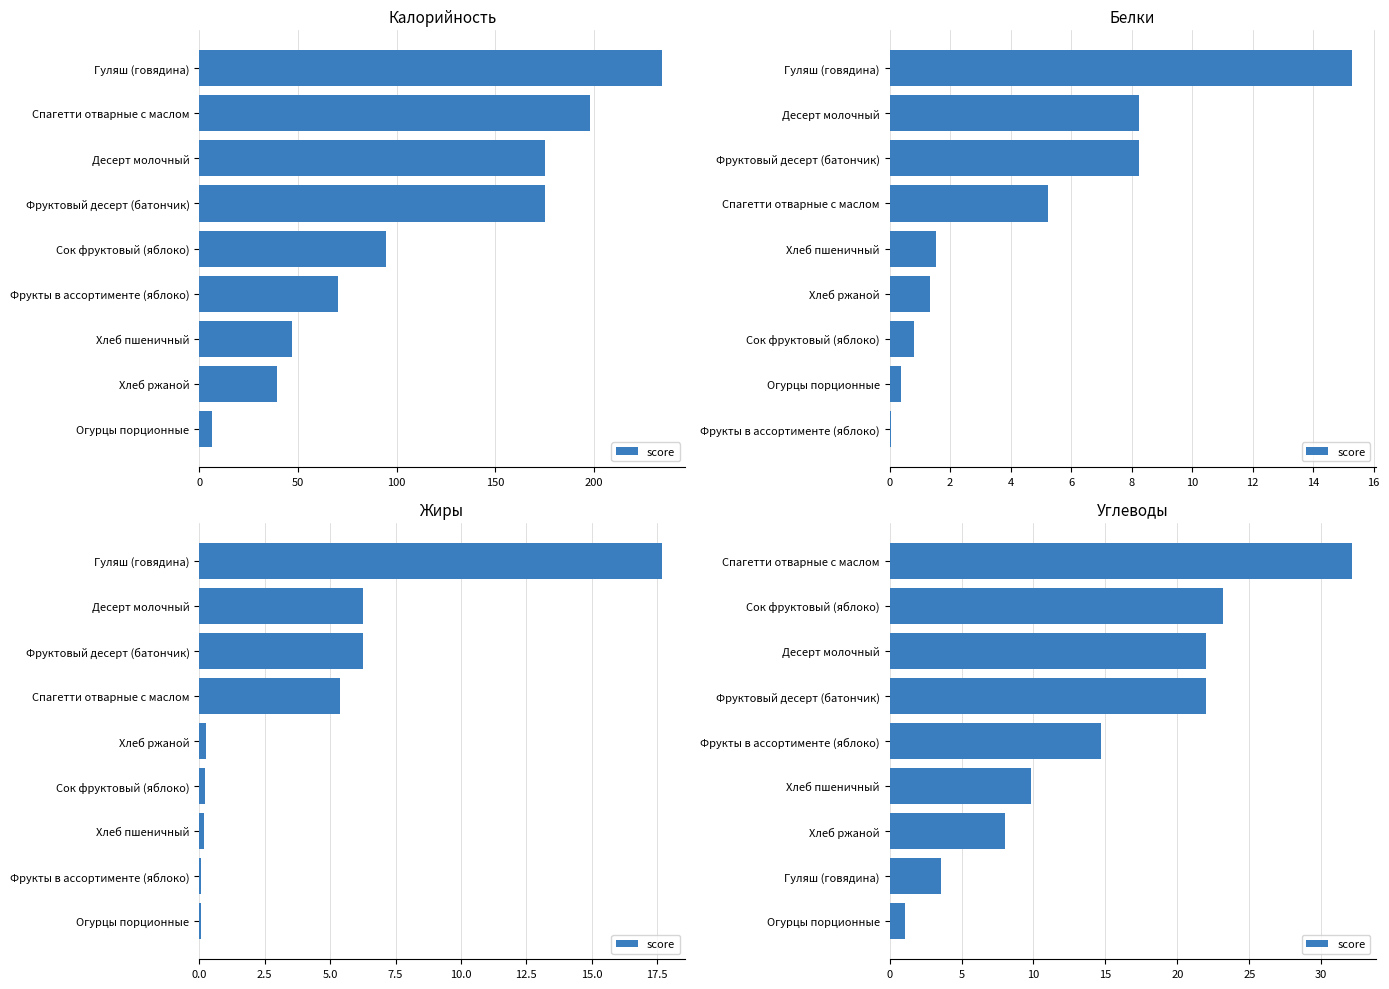

The value at Хлеб пшеничный is 14.2. True or false?

False